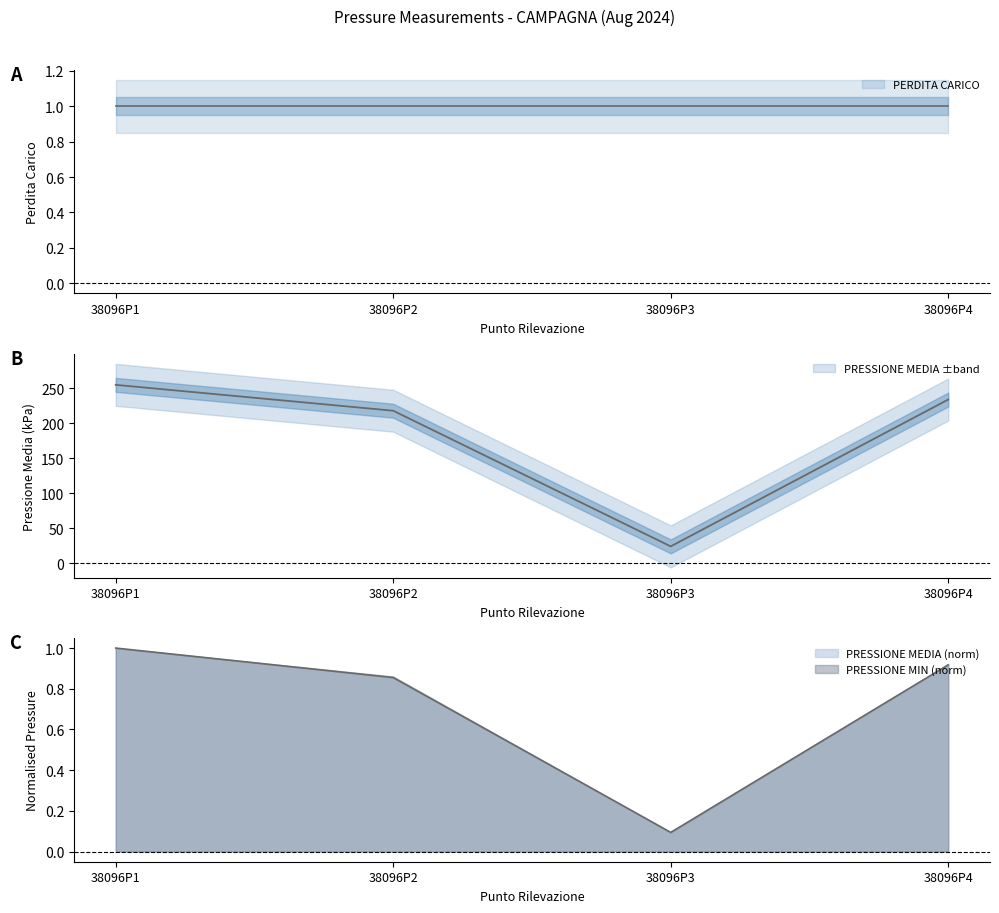

What is the value of the PRESSIONE MEDIA point at the 4th from the left?

234.0